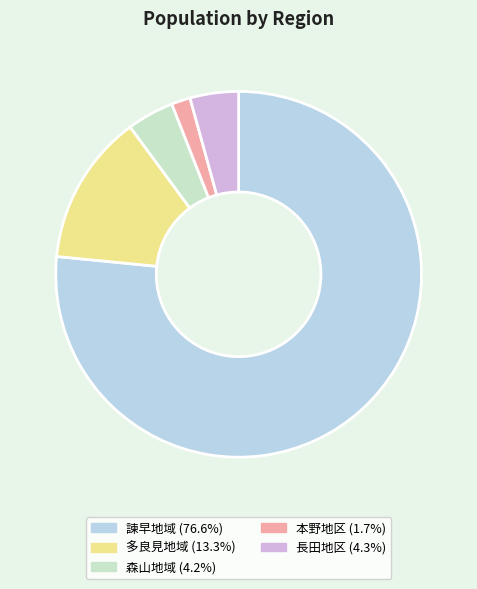

What percentage is the 長田地区 slice, to the nearest percent?

4%